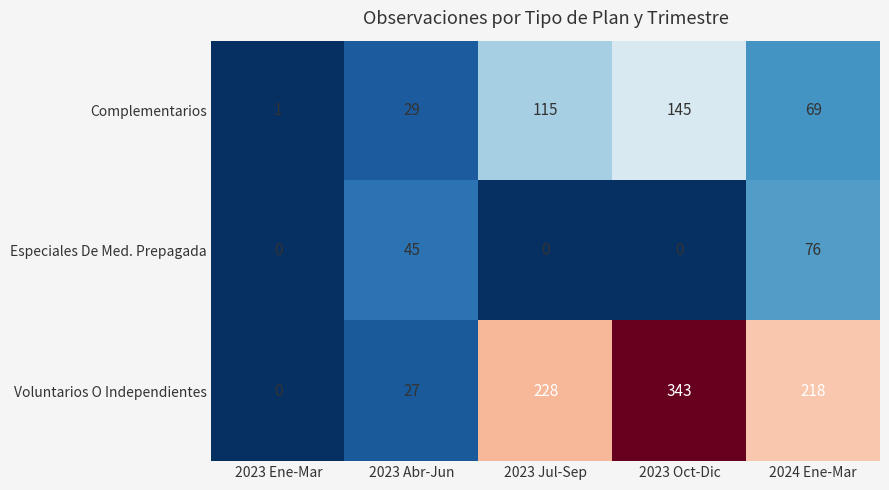

How many data points does each series have?

5